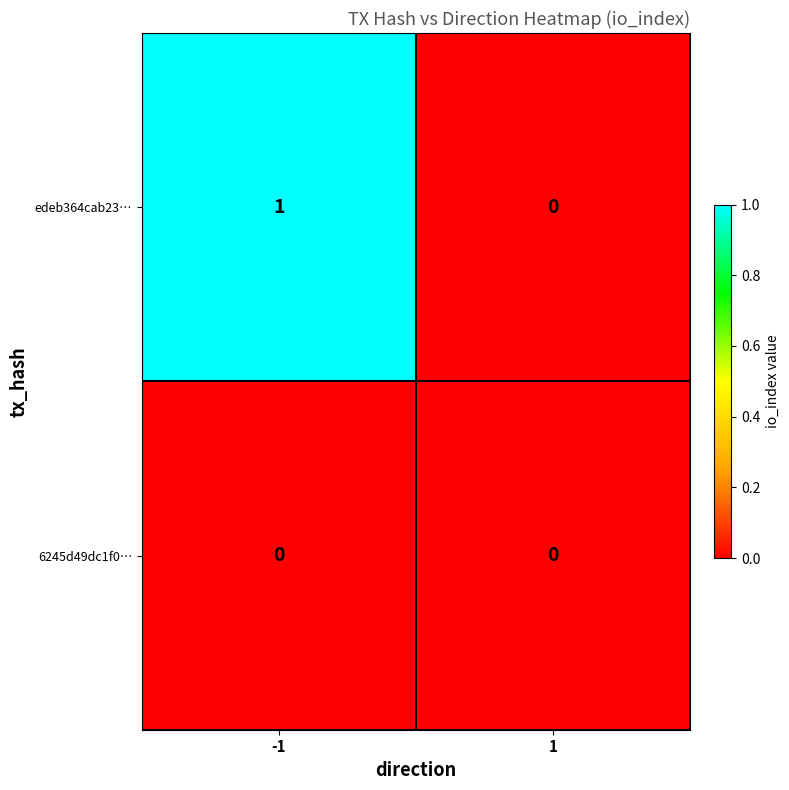

At which category is the sum across all series the highest?

-1